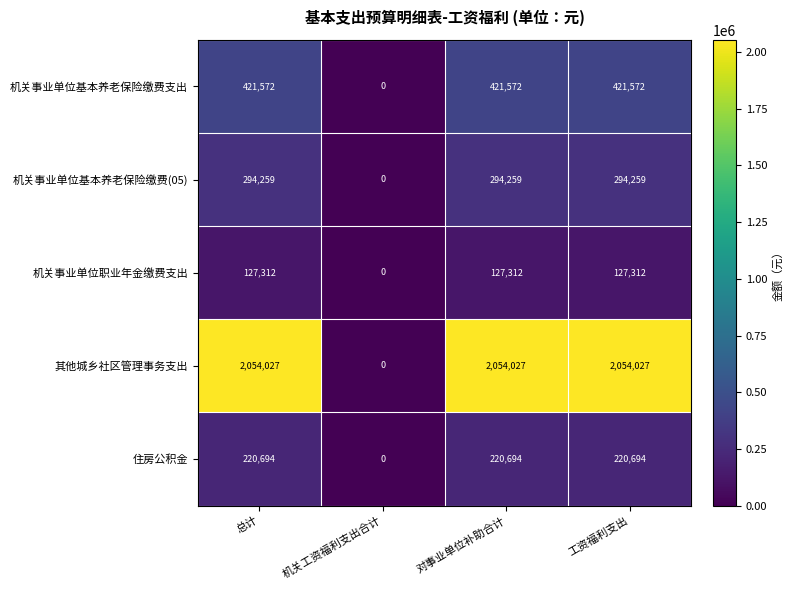

Where is 其他城乡社区管理事务支出 nearest to the value 1027013?

机关工资福利支出合计